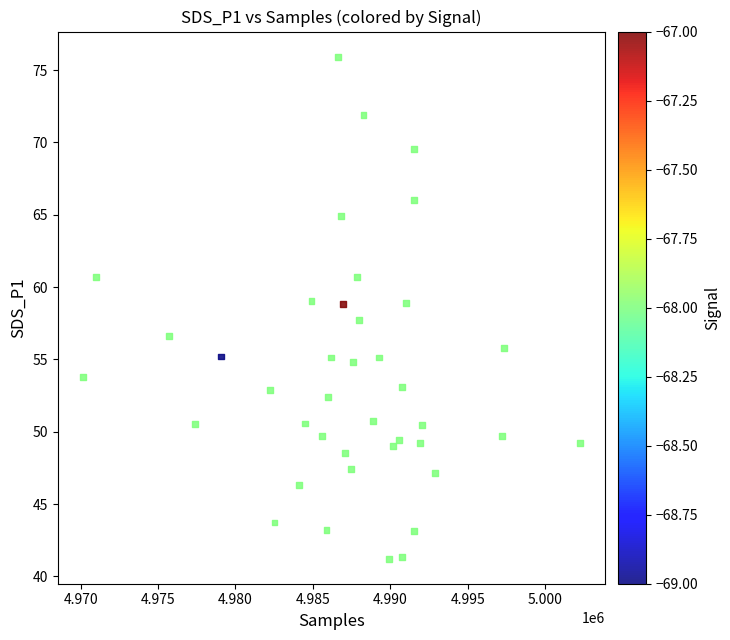

What is the range of Y values (max minus min)?

34.7